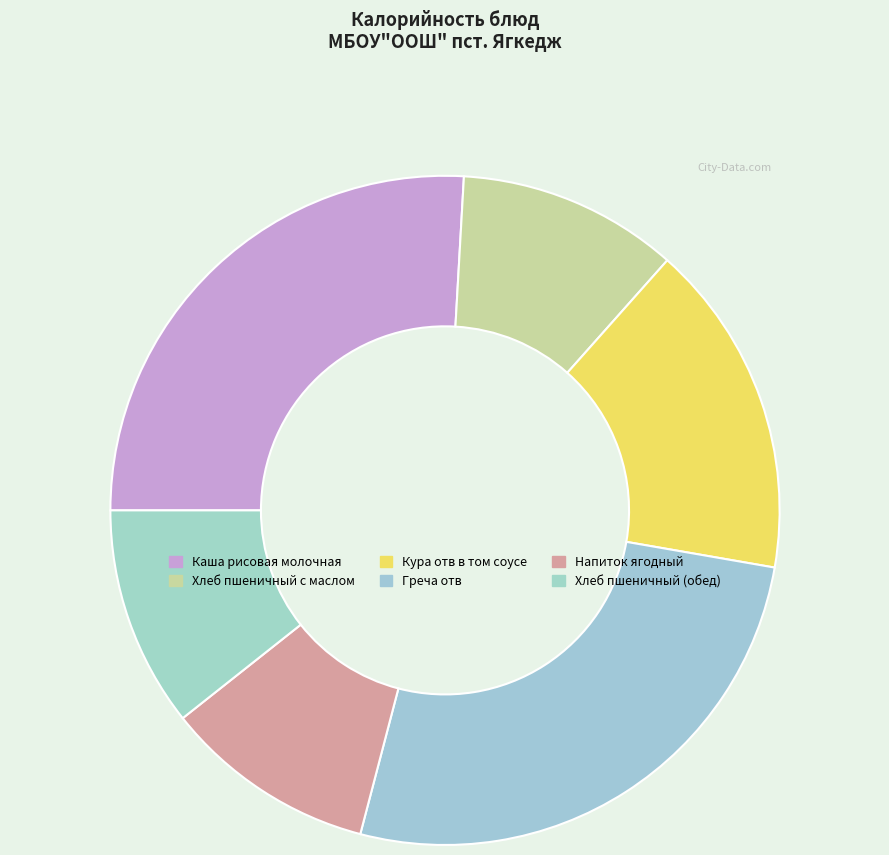

How many segments does this pie chart have?

6